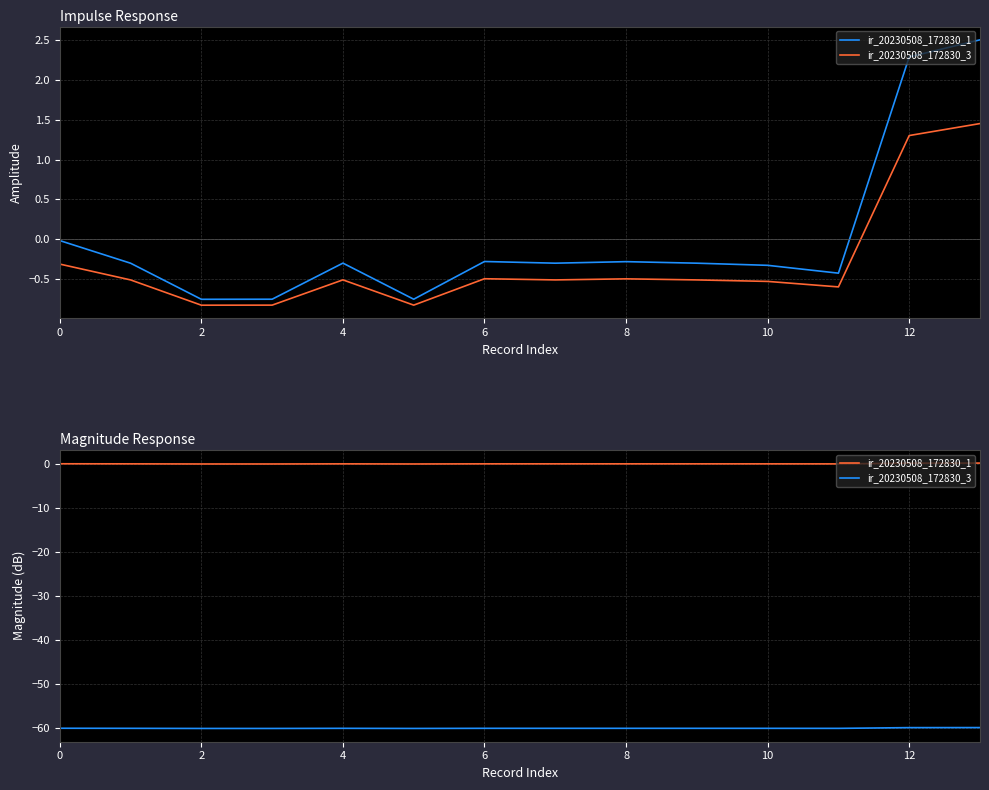

How many categories are shown in the chart?

14